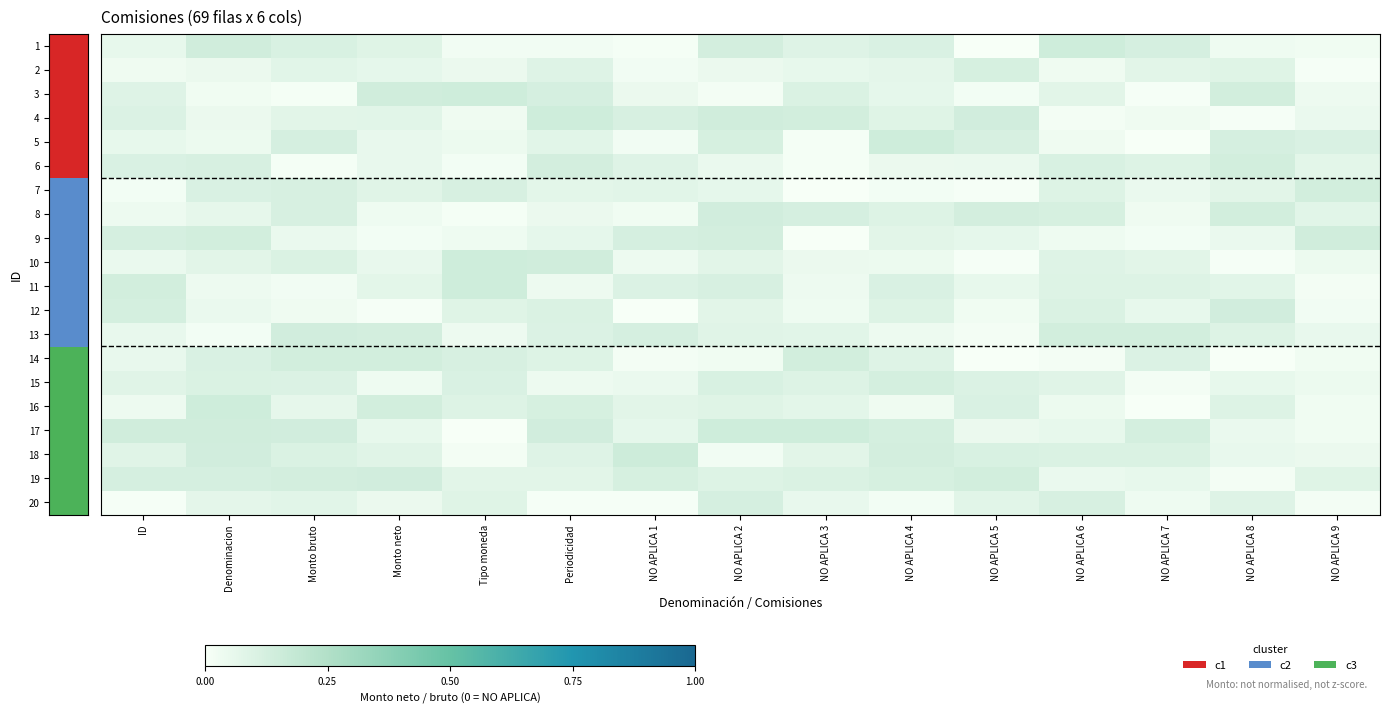

What is the total value across all series at NO APLICA 1?

1.3